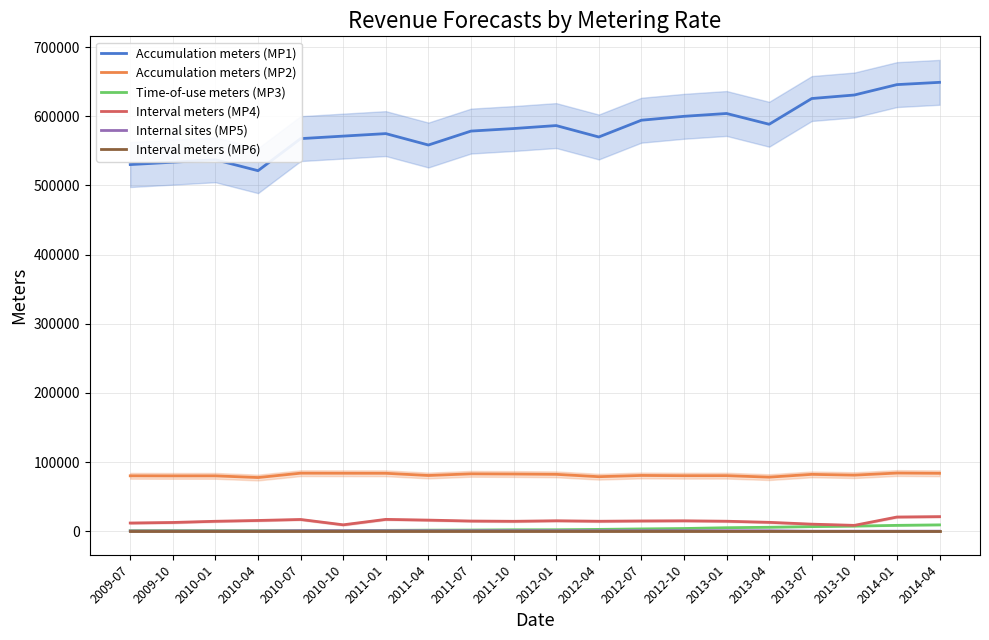

Between 2010-07 and 2012-10, which series saw the biggest shift?

Accumulation meters (MP1)